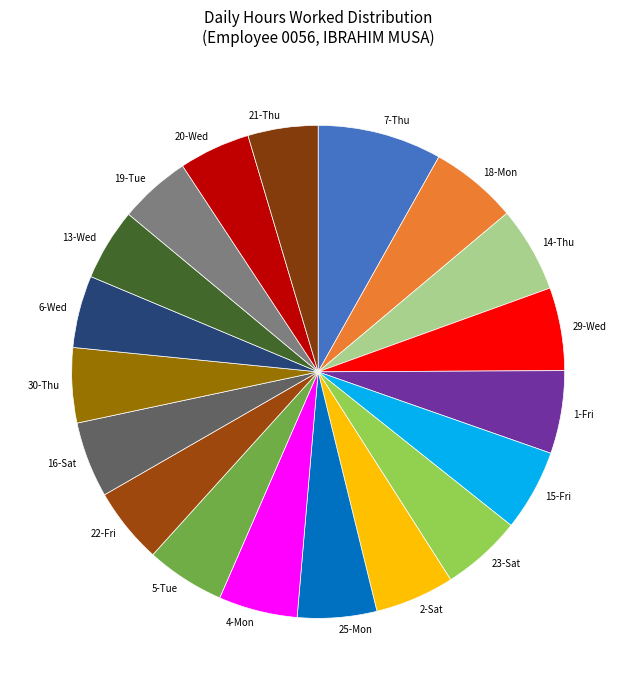

Which has a higher value, 1-Fri or 20-Wed?

1-Fri